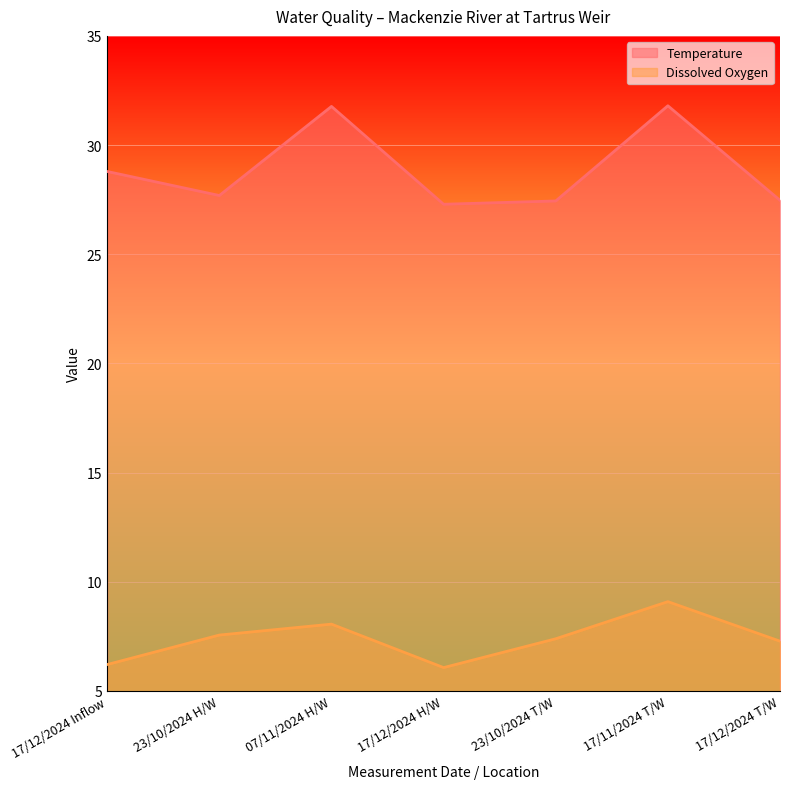

Rank the series by their maximum value, from lowest to highest.

Dissolved Oxygen, Temperature